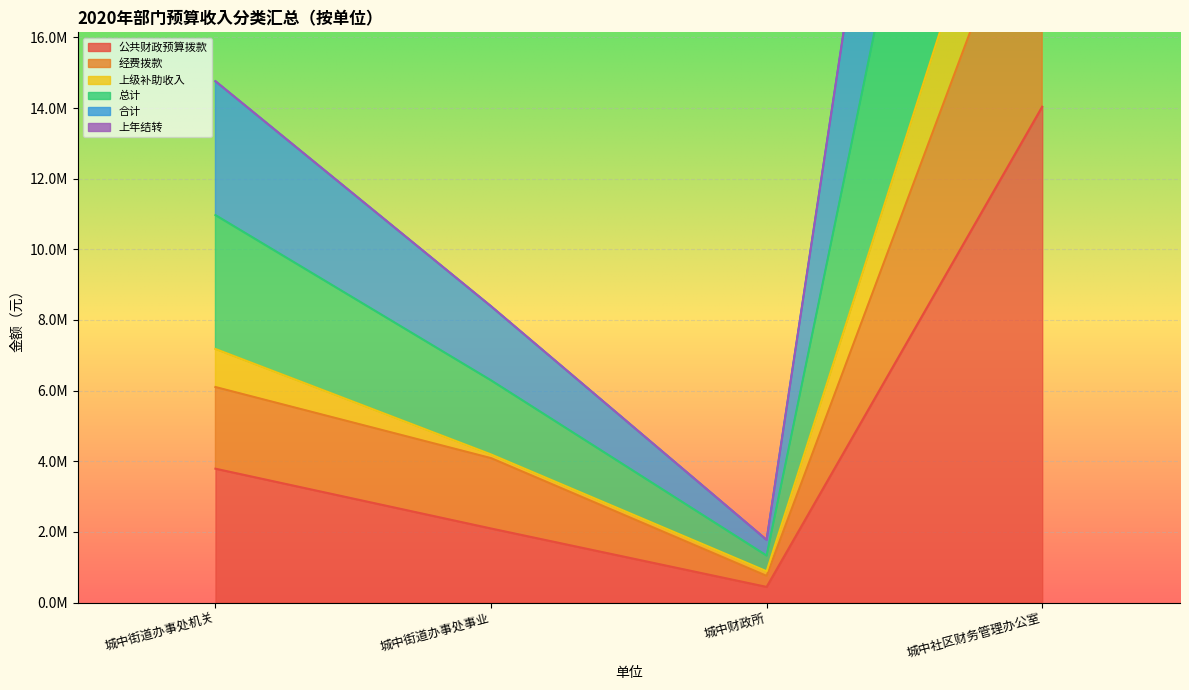

True or false: 上级补助收入 and 合计 cross at least once.

False